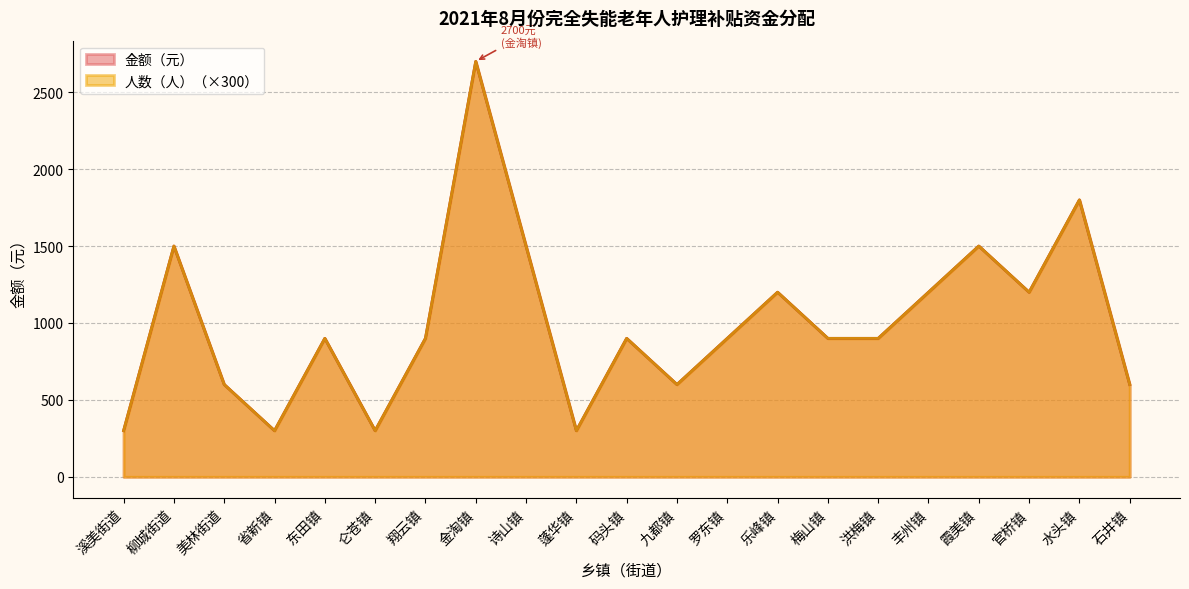

At which category does the chart reach its peak across all series?

金淘镇